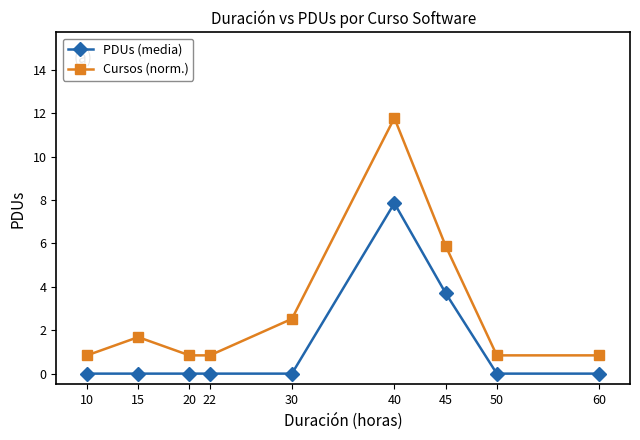

At which category does Cursos (norm.) reach its first local peak?

15